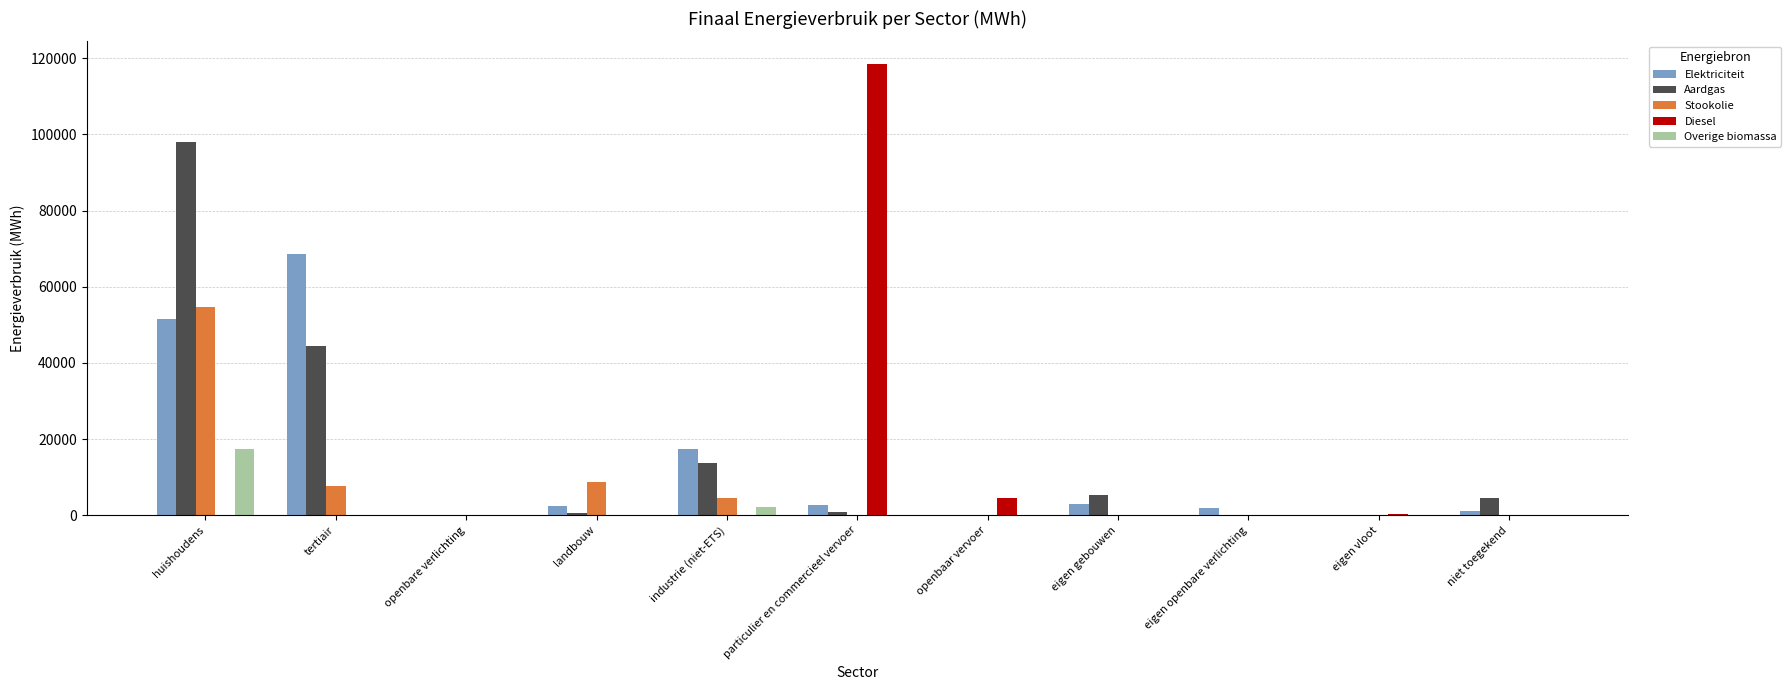

At which label is Diesel closest to 59244?

openbaar vervoer